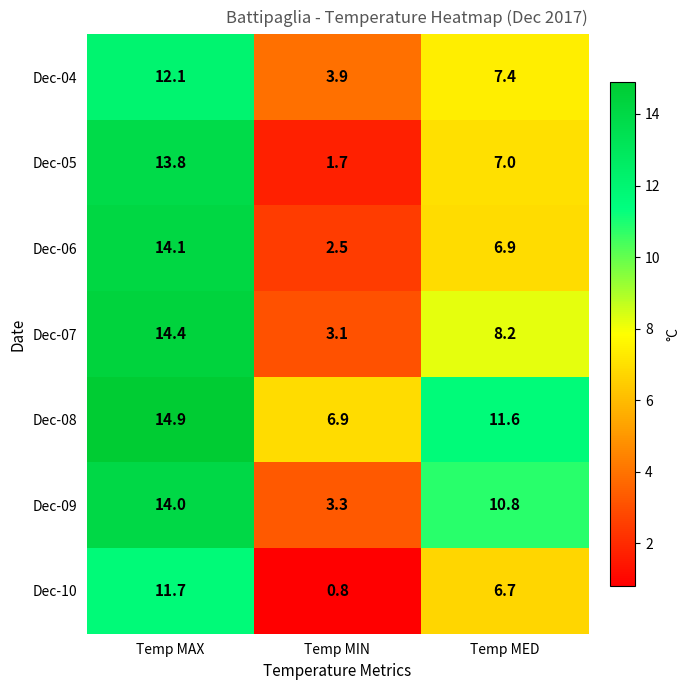

Read the Dec-07 value at Temp MIN.

3.1